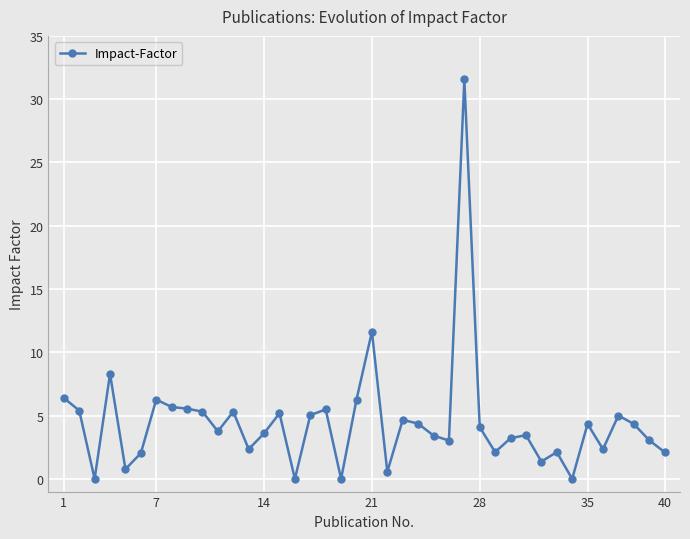

What is the greatest value displayed?

31.6